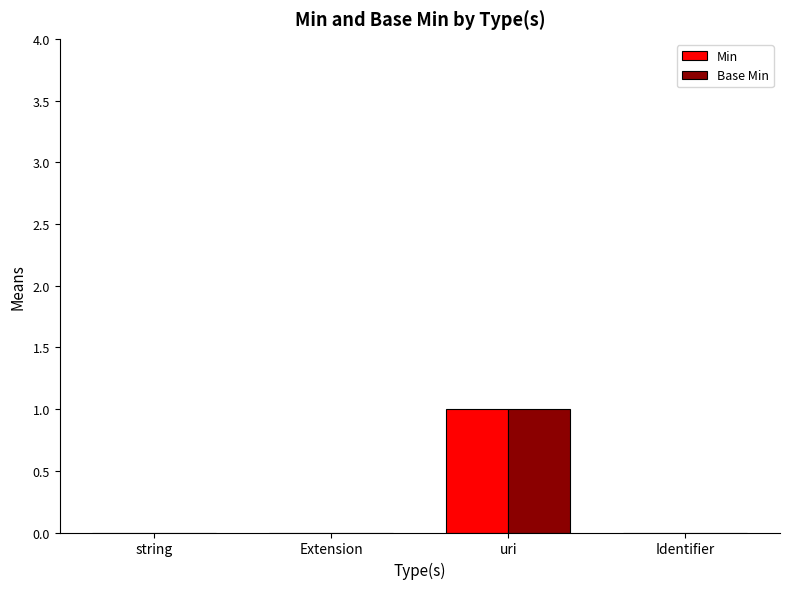

At which category is the sum across all series the highest?

uri